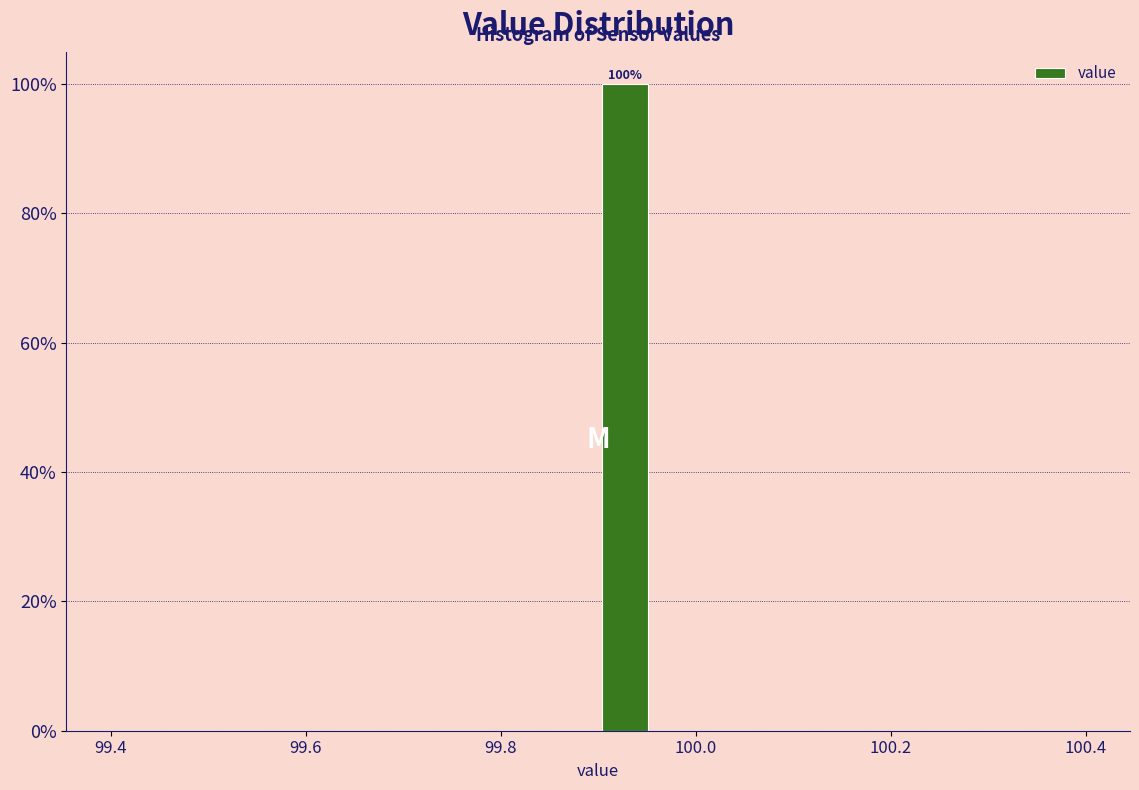

Around what value on the x-axis is the tallest bar? Give the approximate position of its centre, as read against the axis.

99.92